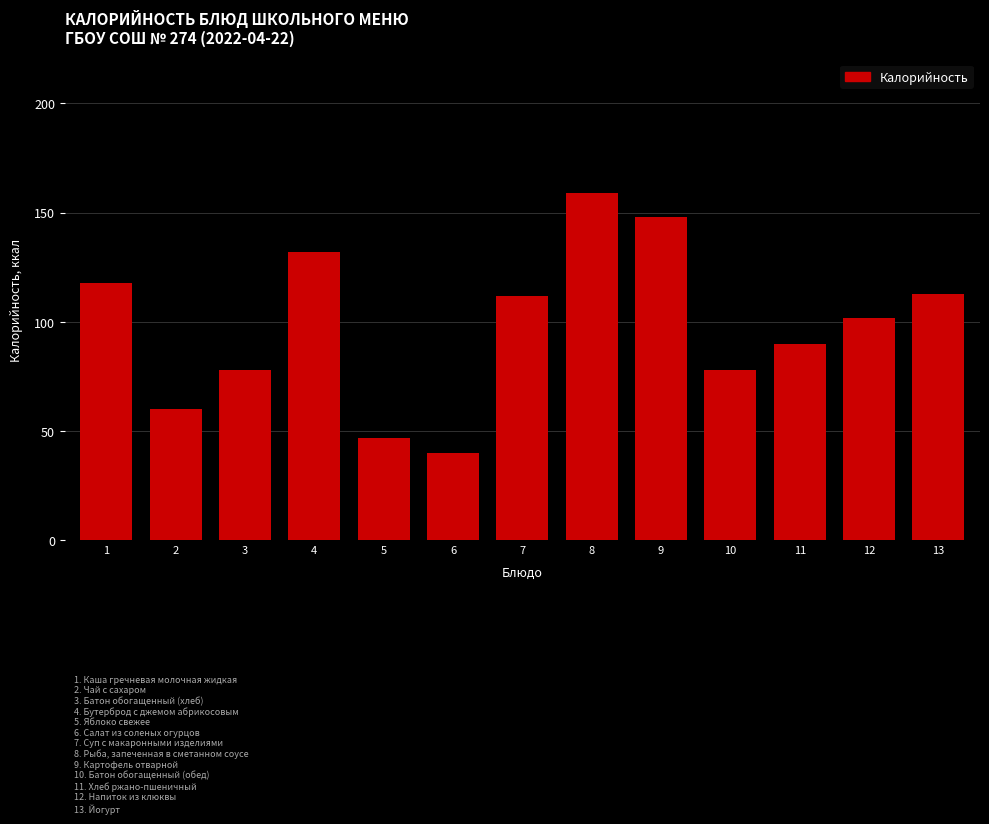

Reading left to right, transcribe all the data shown in this chart.

1=118	2=60	3=78	4=132	5=47	6=40	7=112	8=159	9=148	10=78	11=90	12=102	13=113